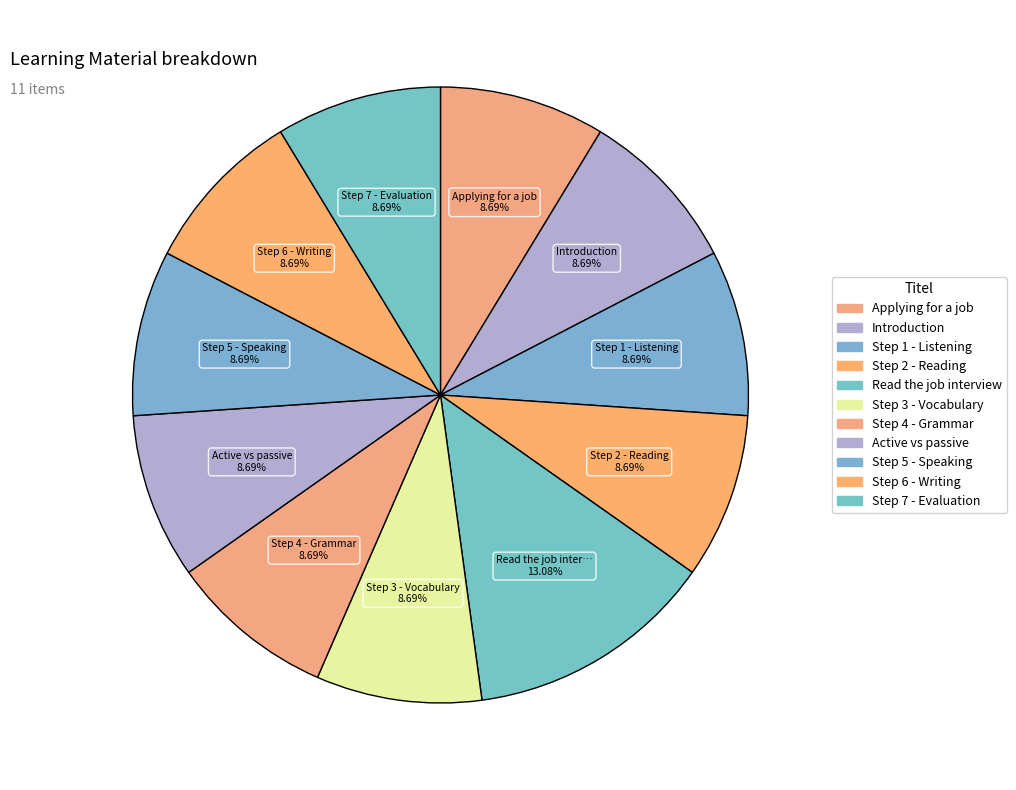

True or false: Step 6 - Writing accounts for 9% of the total.

True